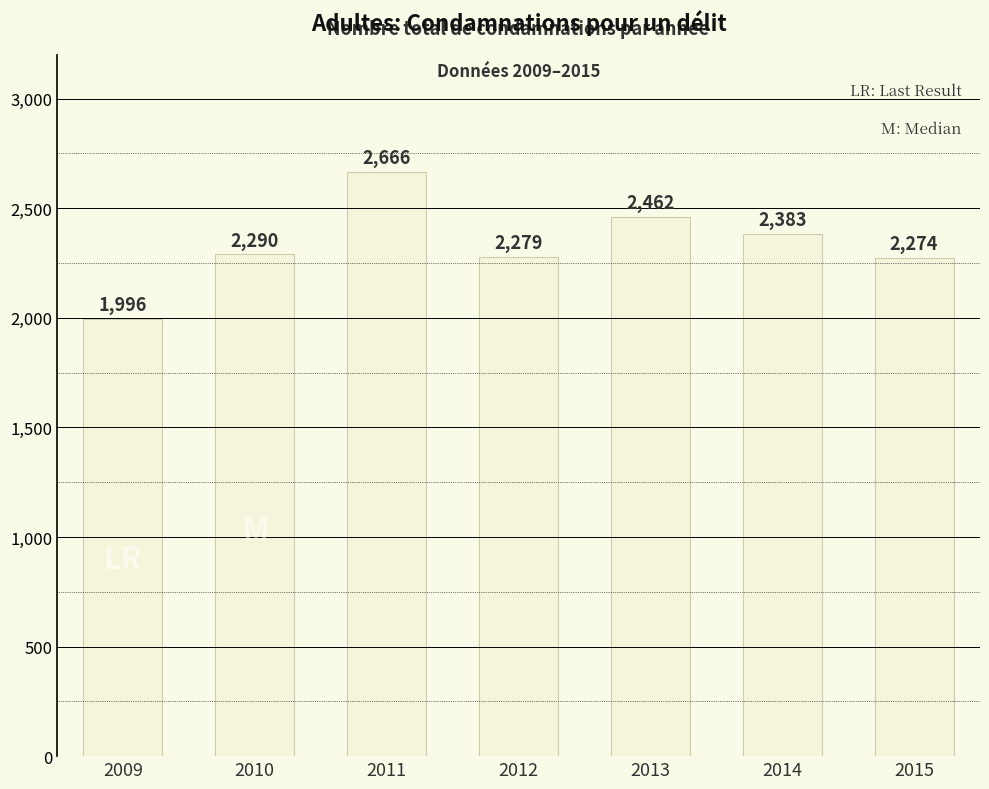

True or false: the data shows 2666 at 2011.

True